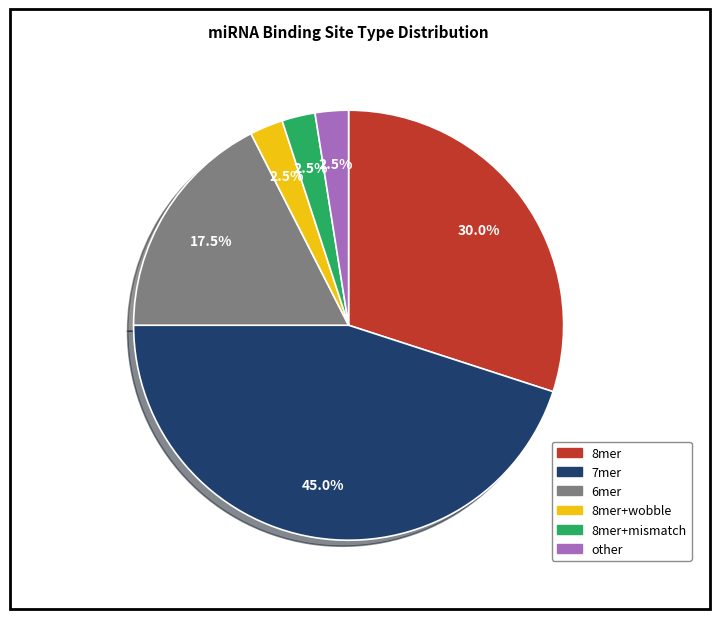

Is there any slice that represents more than half of the pie?

No